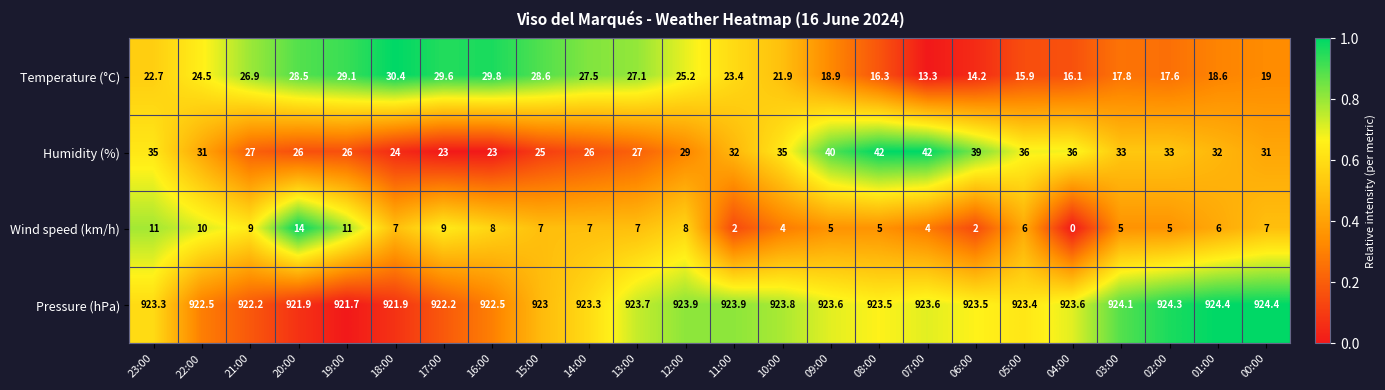

What is the sum of the Wind speed (km/h) values at 16:00 and 05:00?

14.0